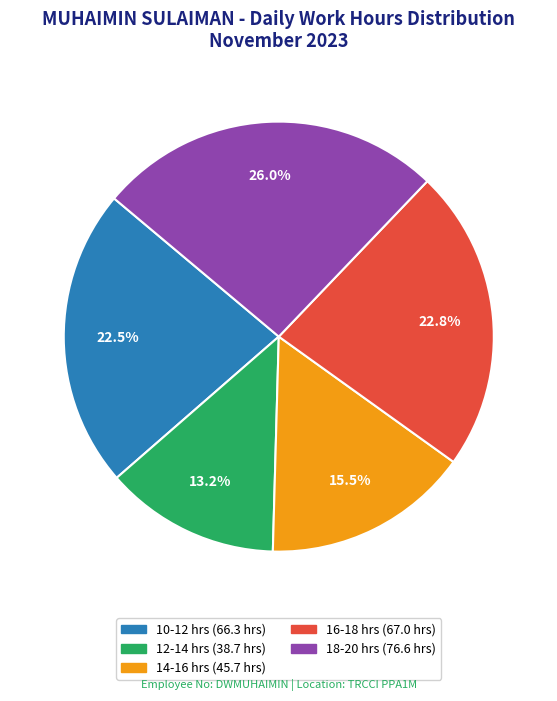

Is there any slice that represents more than half of the pie?

No